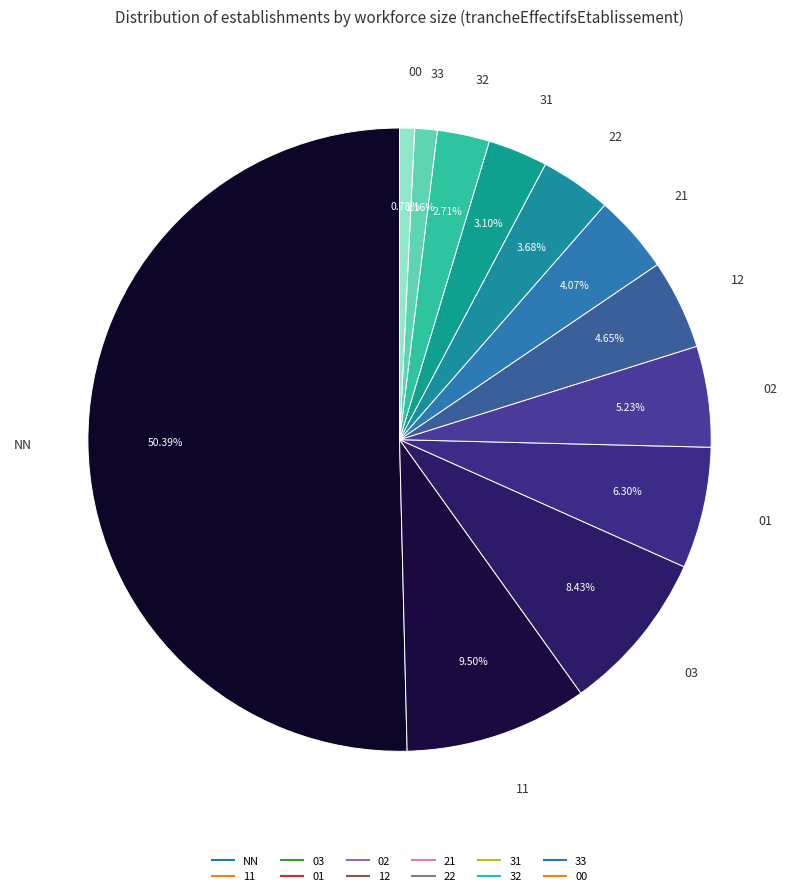

Count the number of slices in the pie.

12